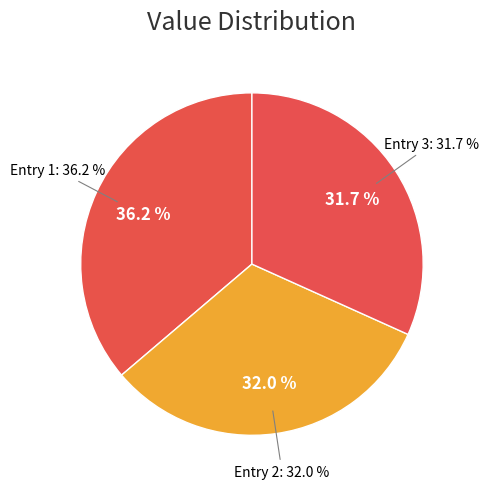

Does 2023-04-10T19:43:44.845Z represent more than half of the total?

No